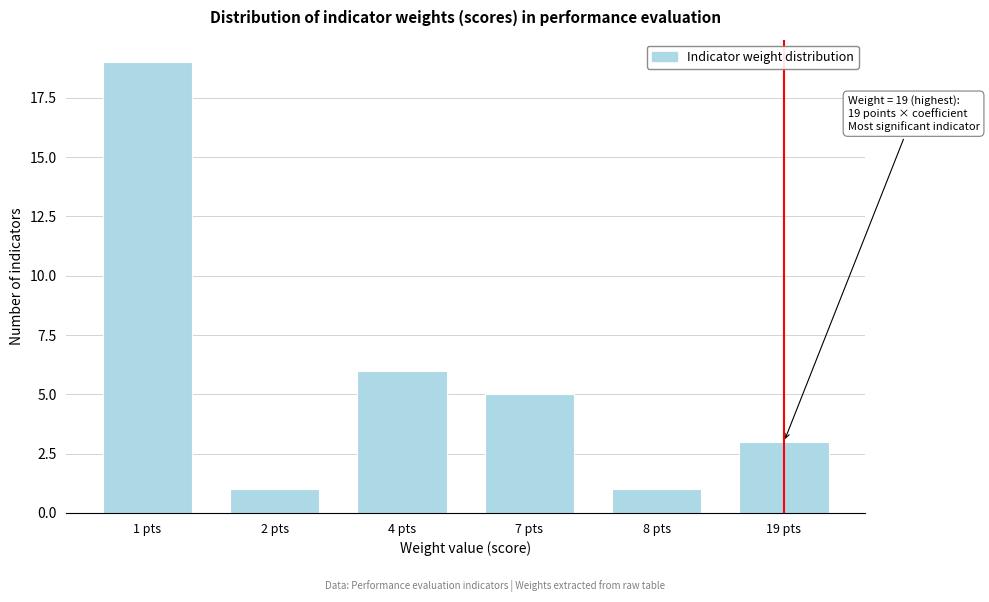

Reading right to left, list all the values displayed in this chart.

19 pts=3	8 pts=1	7 pts=5	4 pts=6	2 pts=1	1 pts=19